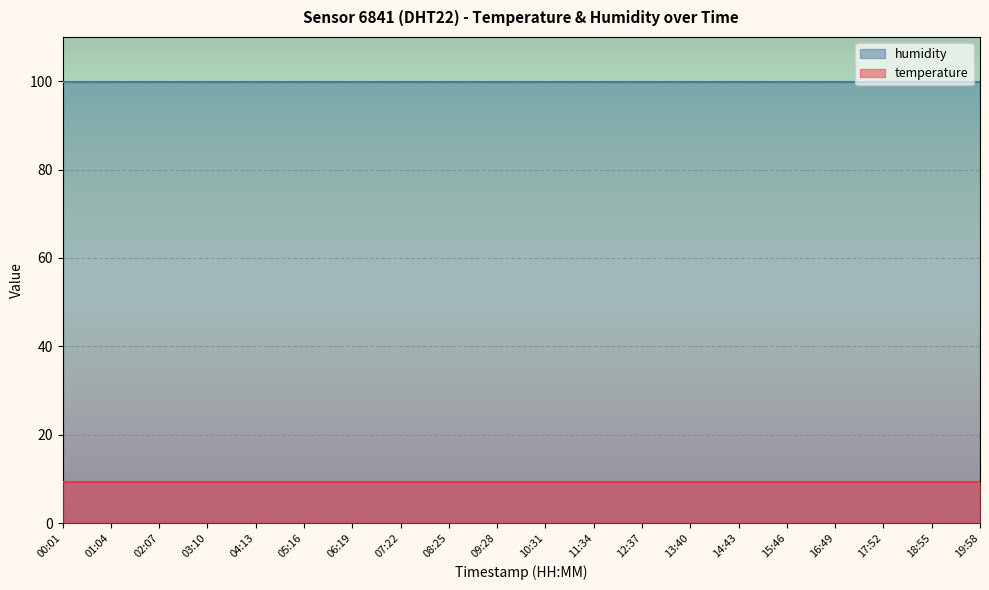

Is it true that temperature equals 9.4 at 05:16?

True